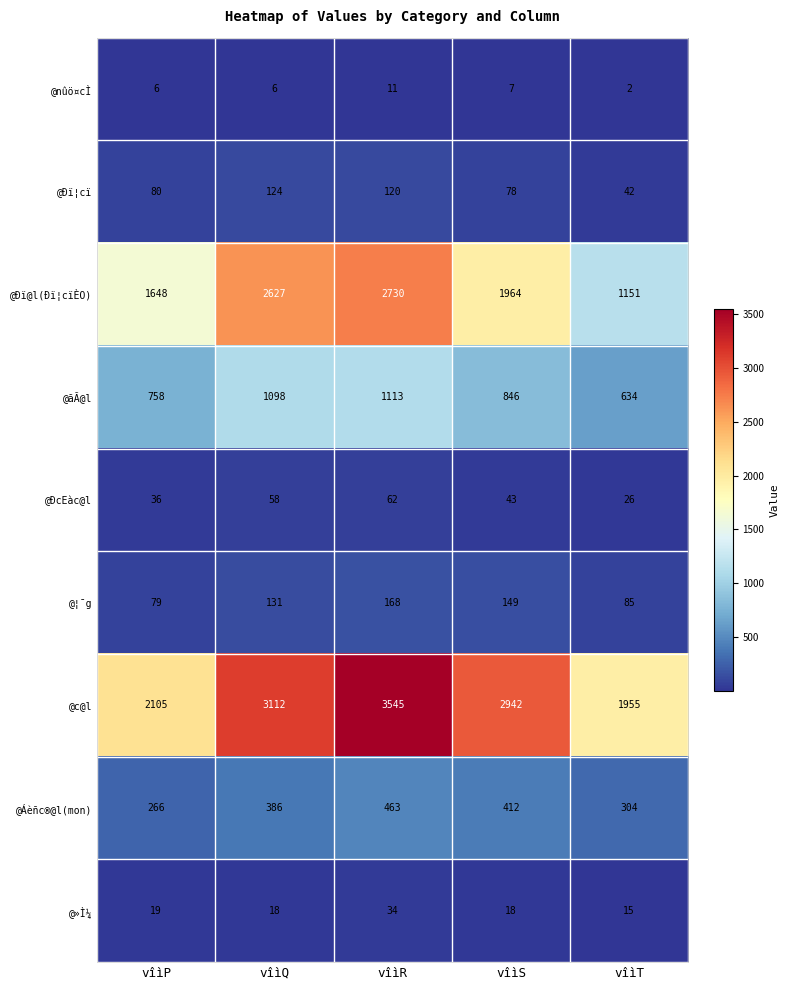

At which category is the sum across all series the highest?

vîìR